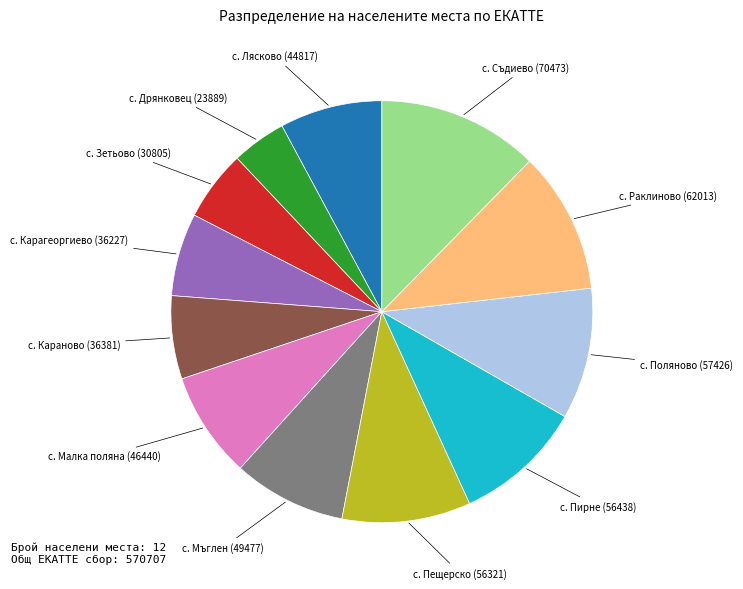

Between с. Раклиново (62013) and с. Мъглен (49477), which is larger?

с. Раклиново (62013)